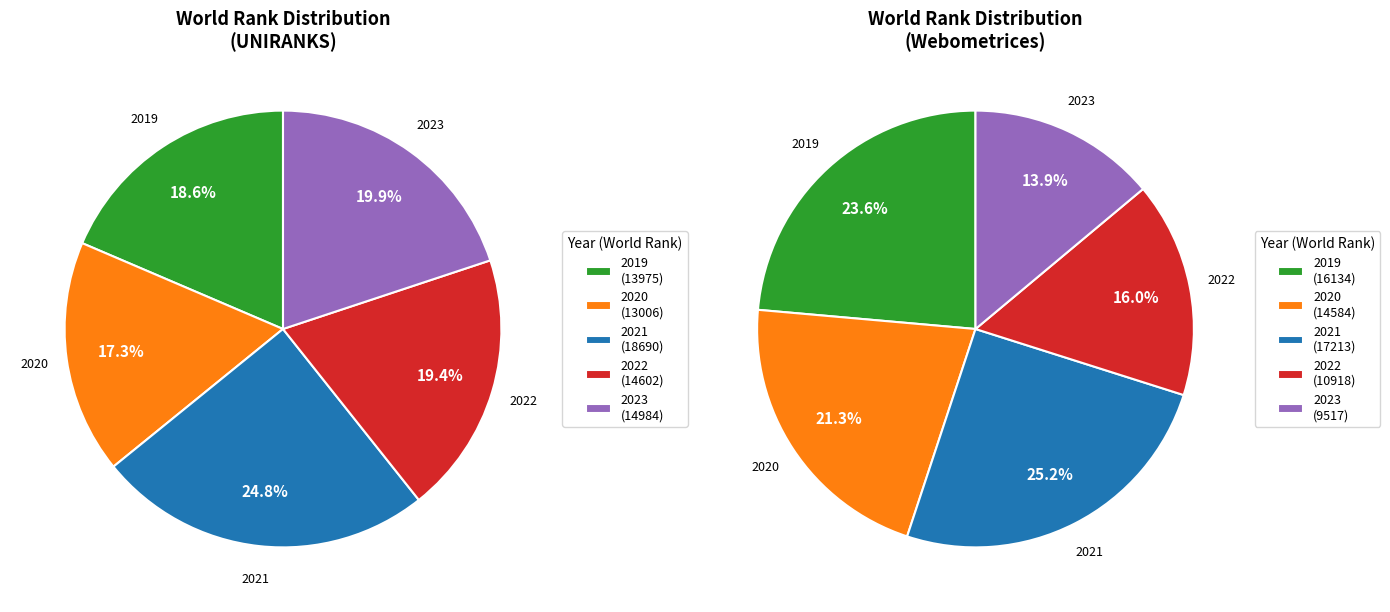

What portion of the pie excludes 2023?

80.1%